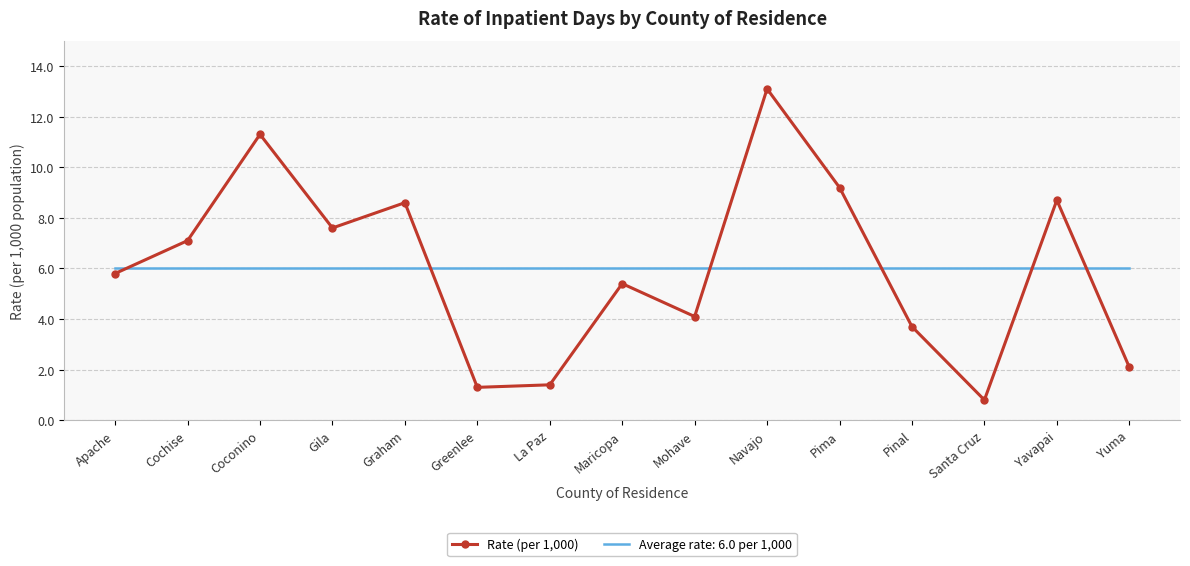

Is the value of Average rate: 6.0 per 1,000 at Pima greater than the value of Rate (per 1,000) at Yuma?

Yes